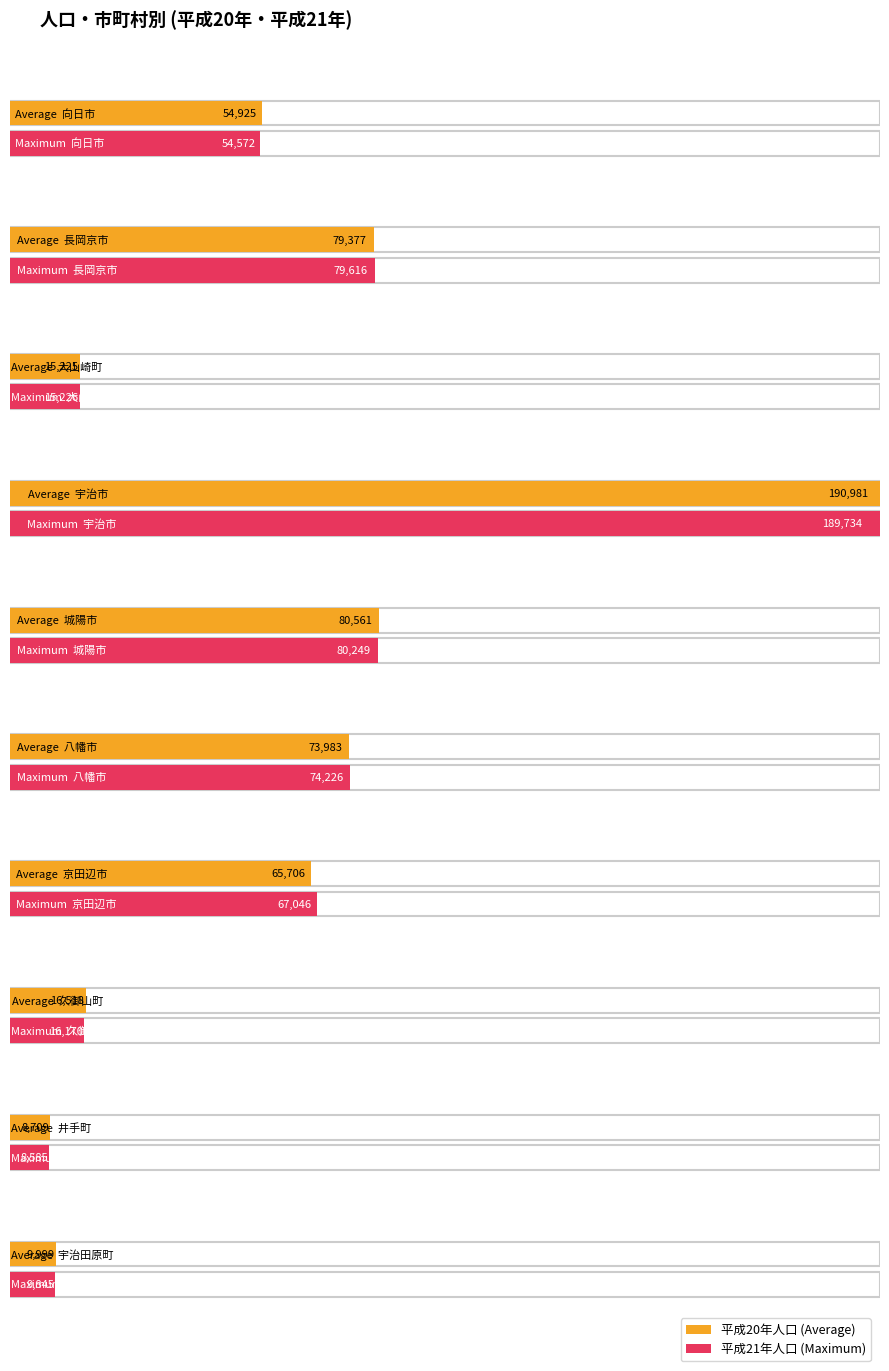

How many categories are shown in the chart?

10